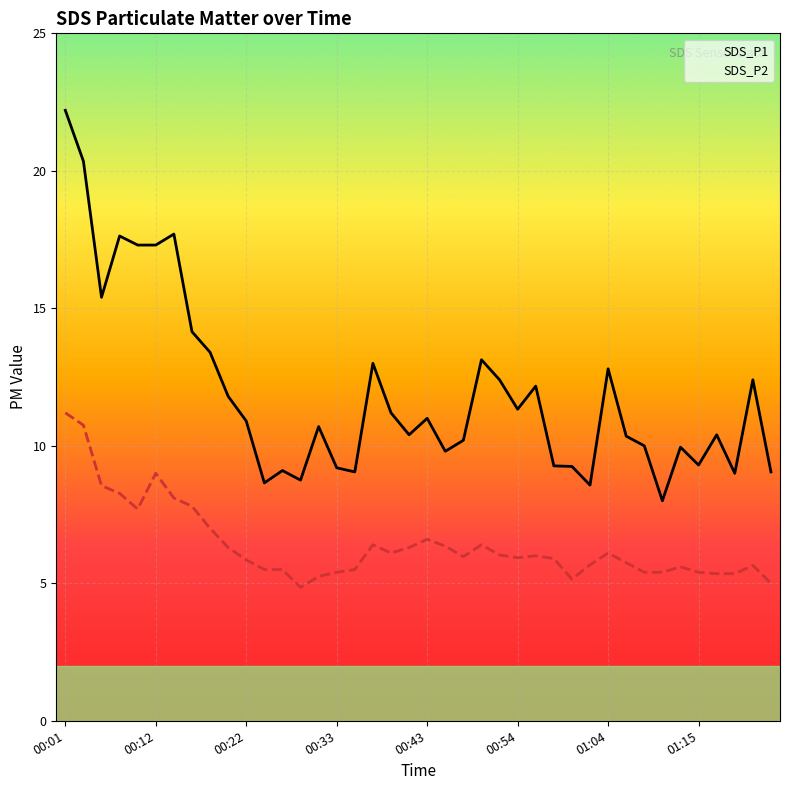

What position from the right is 36?

4